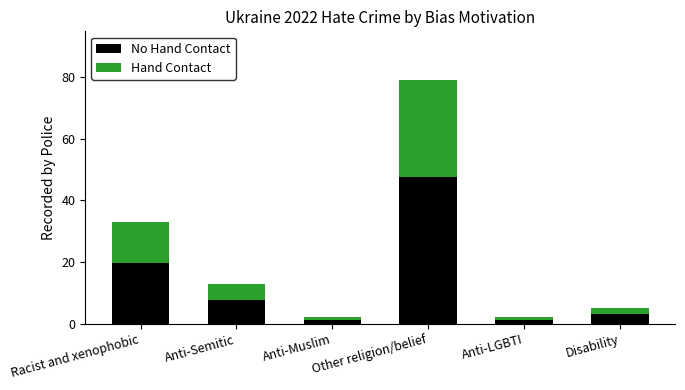

What is the total value across all series at Anti-Semitic?

13.0